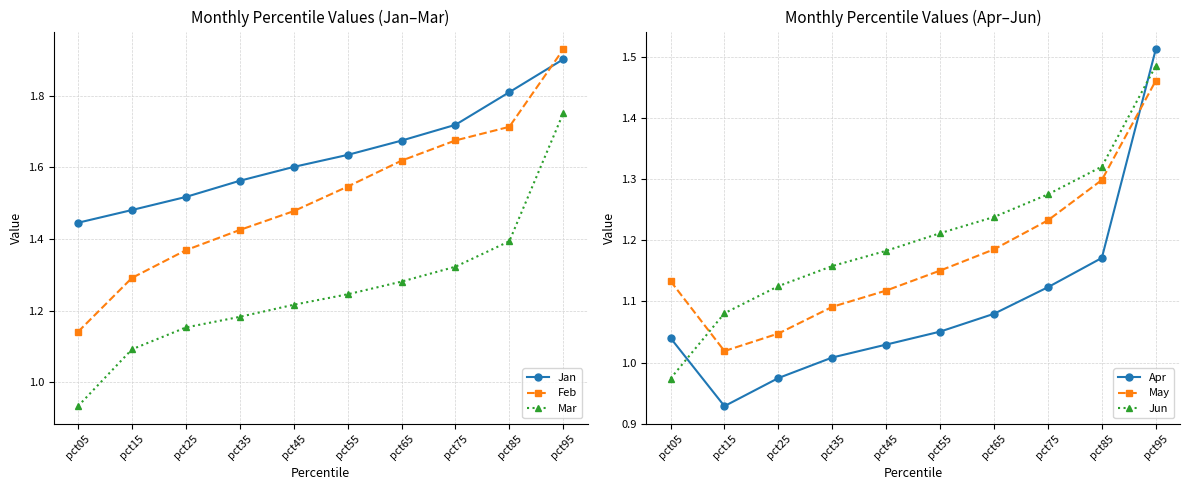

What is the average value of the Feb series?

1.5